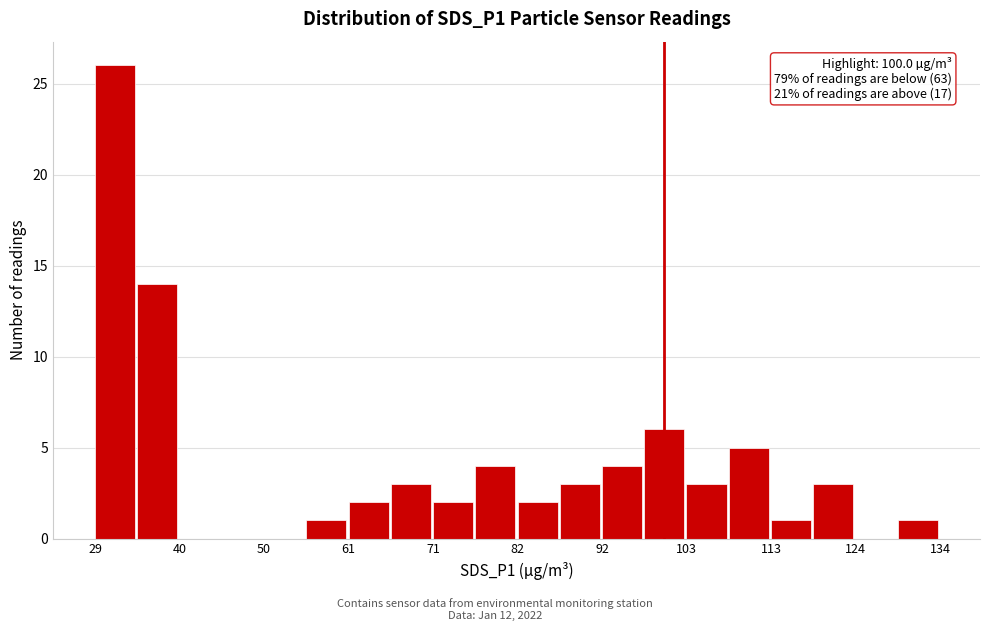

Read against the x-axis, roughly where is the centre of the tallest bar?

32